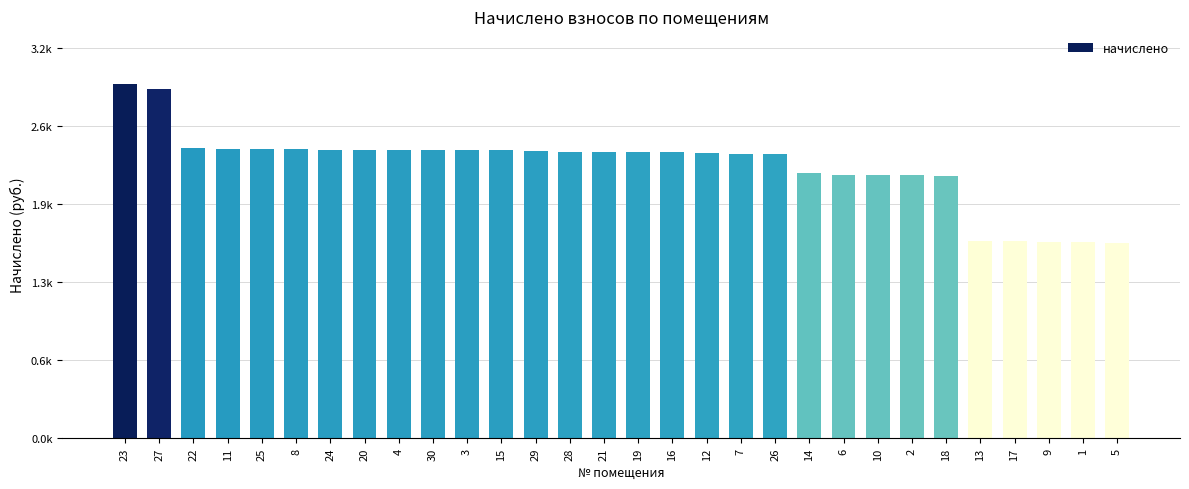

What is the value of the 24th bar from the left?

2172.3